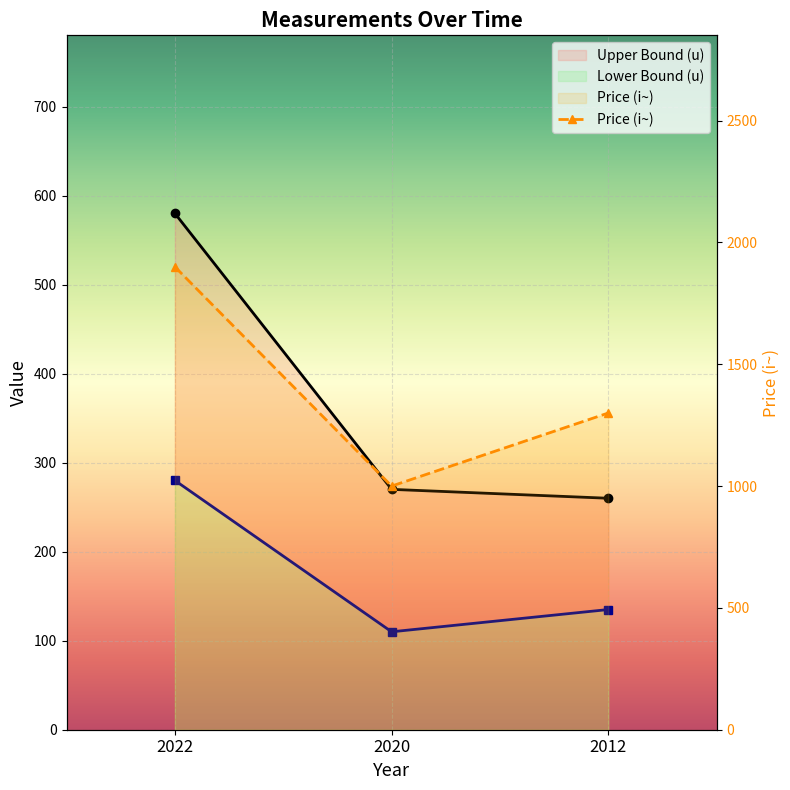

At how many categories does at least one series exceed 148?

3